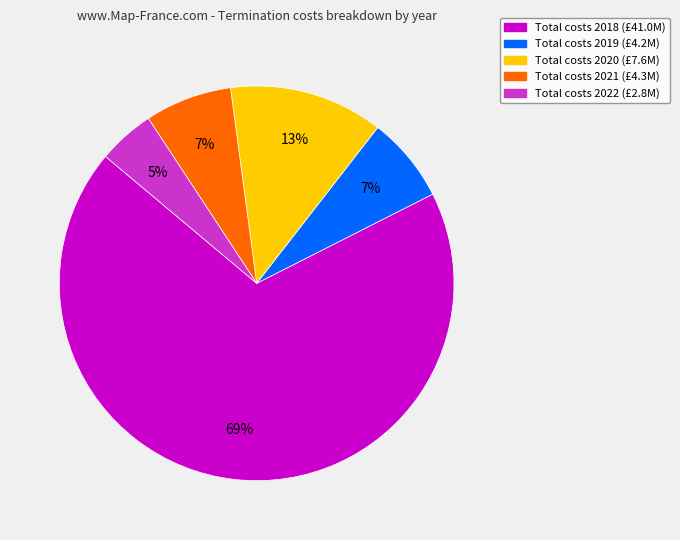

Is there a majority slice in this chart?

Yes